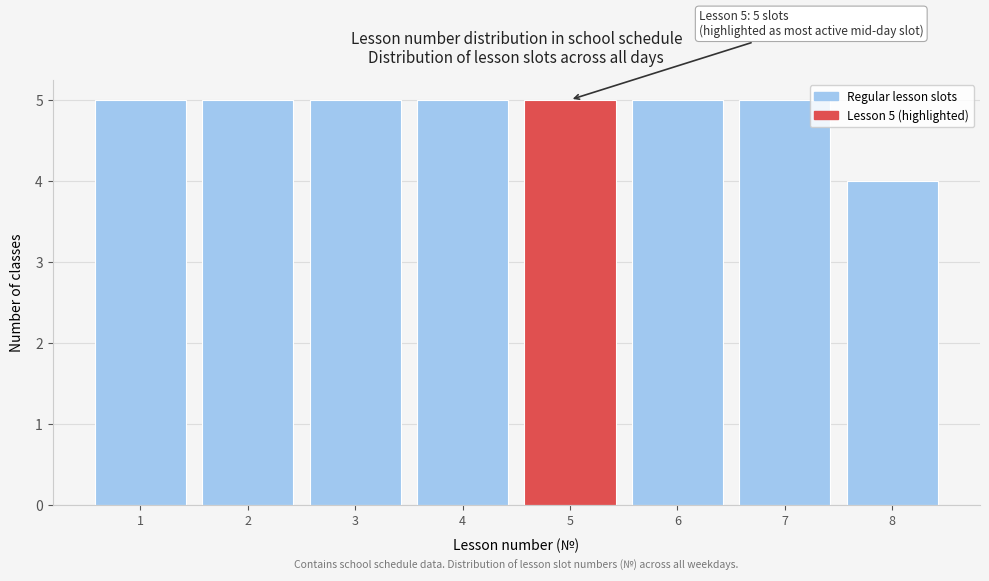

Reading left to right, transcribe all the data shown in this chart.

5	5	5	5	5	5	5	4